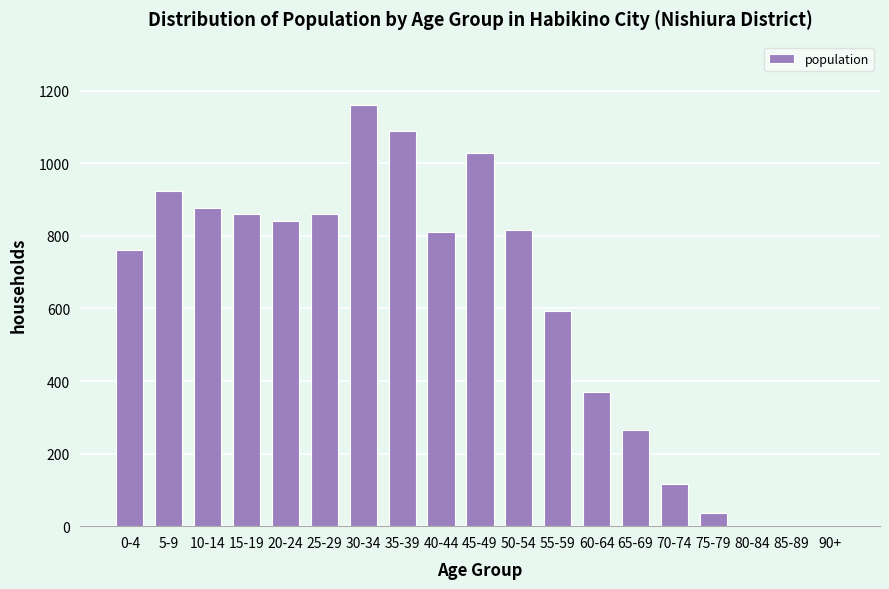

The value at 85-89 is 655. True or false?

False